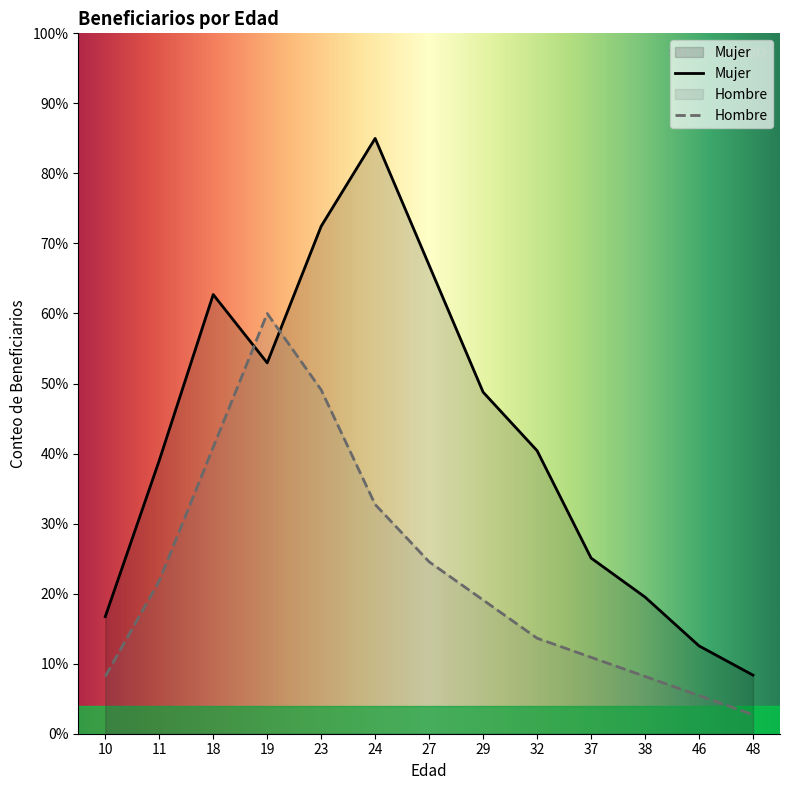

Between which two adjacent categories do Hombre and Mujer first intersect?

18 and 19